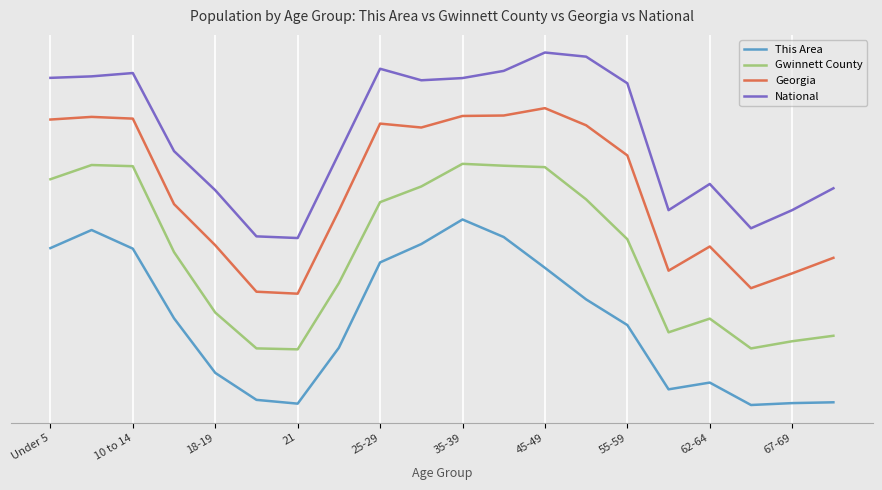

Which series has the largest total across all categories?

National